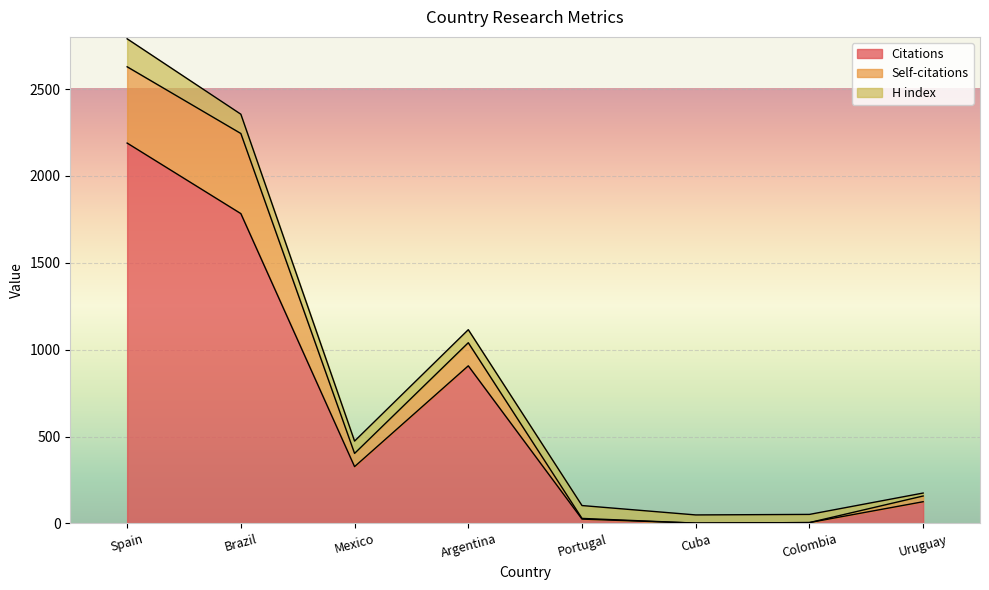

What are all the series names shown in the legend?

Citations, Self-citations, H index